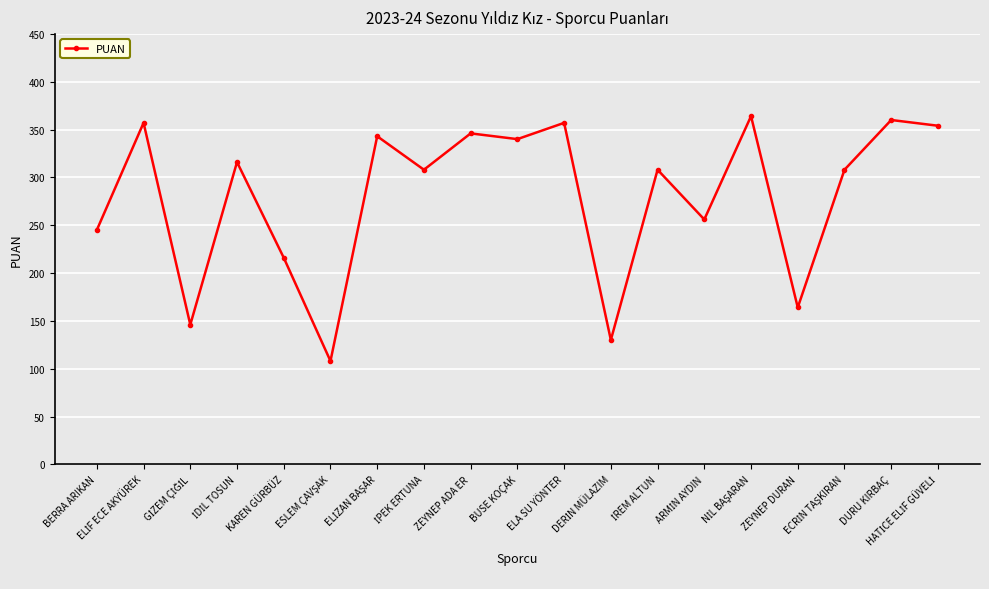

What is the greatest value displayed?

364